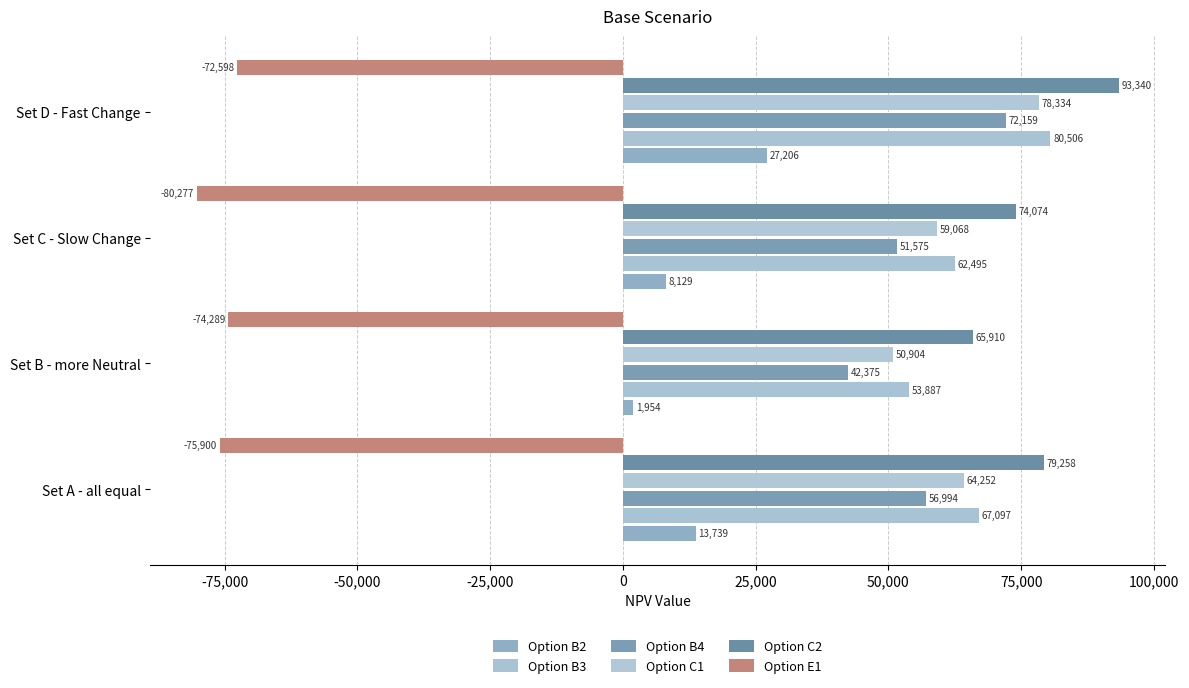

How many categories are shown in the chart?

4